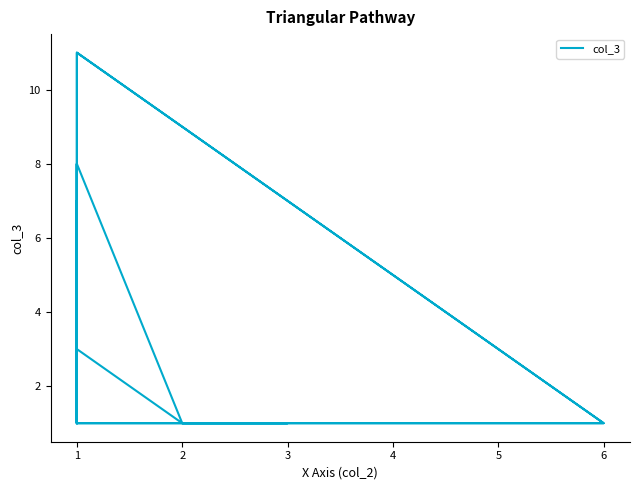

Rank the categories by value from lowest to highest.

2, 3, 4, 6, 7, 8, 10, 11, 13, 14, 15, 16, 19, 20, 21, 23, 24, 25, 0, 17, 1, 18, 9, 12, 5, 22